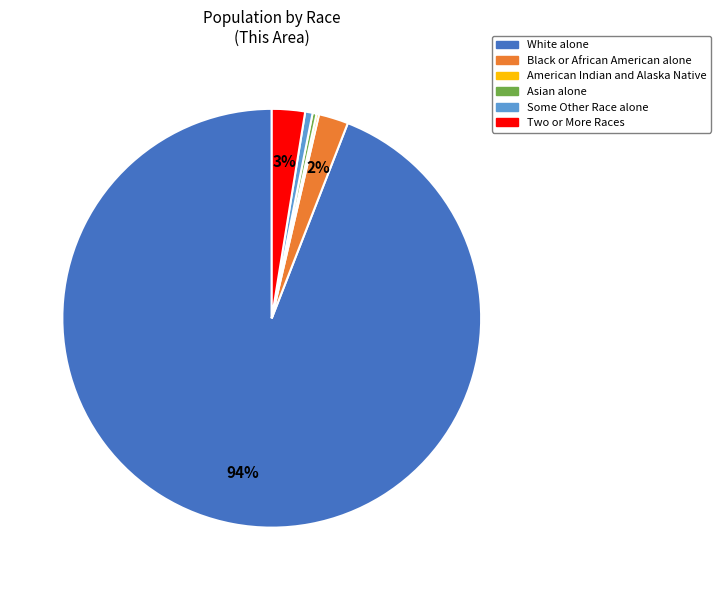

To the nearest percent, what is the difference between the Asian alone and Black or African American alone slice percentages?

2%